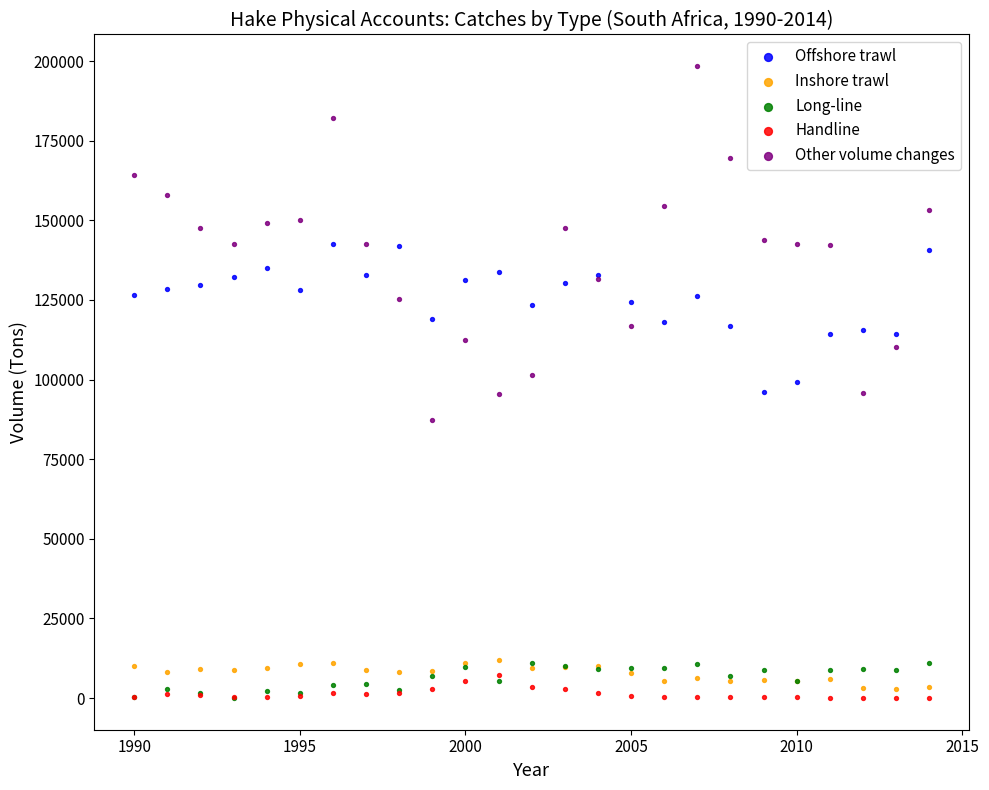

What are all the series names shown in the legend?

Offshore trawl, Inshore trawl, Long-line, Handline, Other volume changes